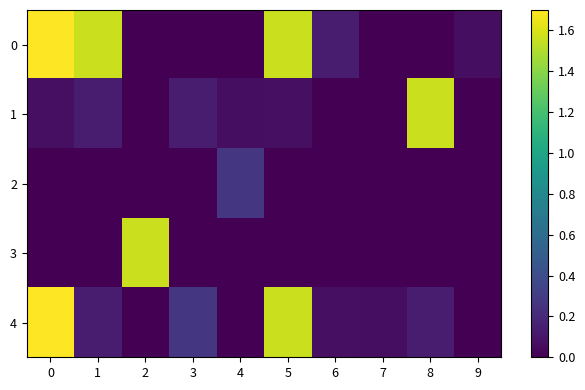

Which label corresponds to the smallest value in the chart?

2